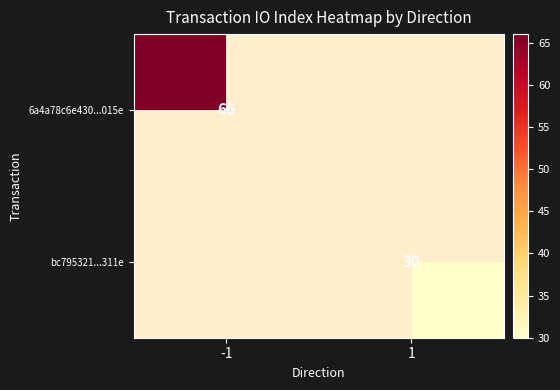

The value of 6a4a78c6e430...015e at -1 is 115. True or false?

False